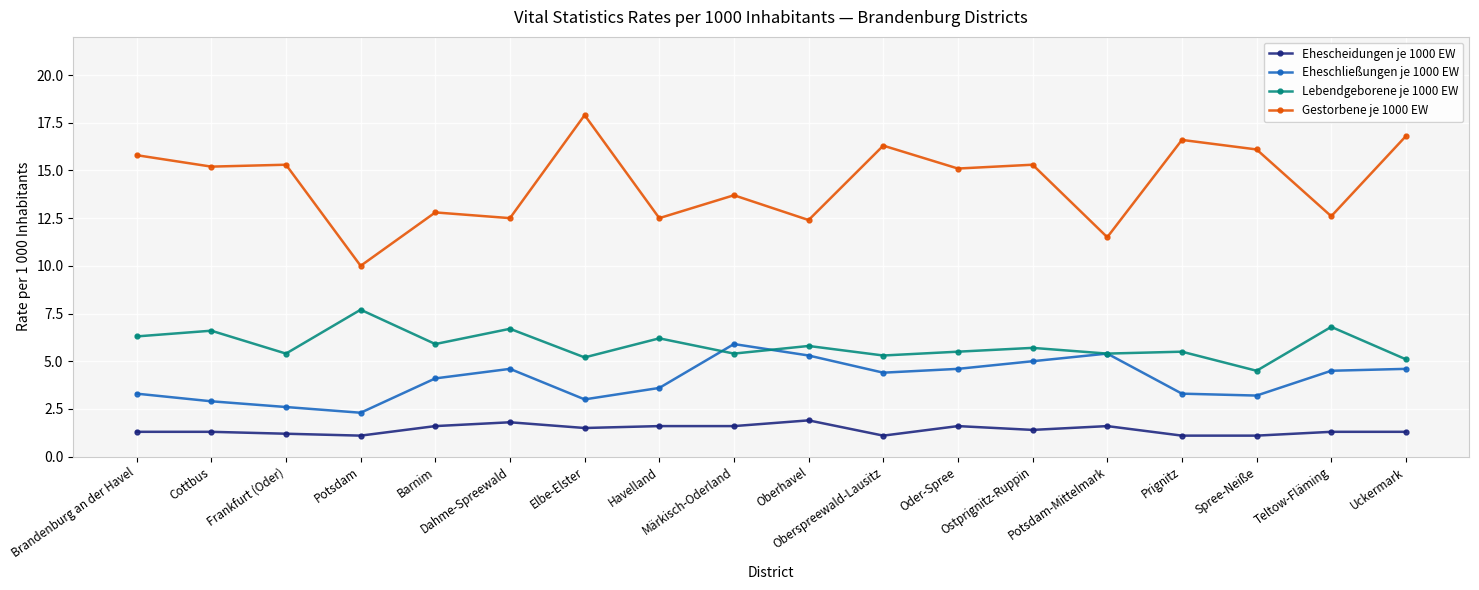

Reading left to right, extract all data points from this chart.

Ehescheidungen je 1000 EW: Brandenburg an der Havel=1.3	Cottbus=1.3	Frankfurt (Oder)=1.2	Potsdam=1.1	Barnim=1.6	Dahme-Spreewald=1.8	Elbe-Elster=1.5	Havelland=1.6	Märkisch-Oderland=1.6	Oberhavel=1.9	Oberspreewald-Lausitz=1.1	Oder-Spree=1.6	Ostprignitz-Ruppin=1.4	Potsdam-Mittelmark=1.6	Prignitz=1.1	Spree-Neiße=1.1	Teltow-Fläming=1.3	Uckermark=1.3
Eheschließungen je 1000 EW: Brandenburg an der Havel=3.3	Cottbus=2.9	Frankfurt (Oder)=2.6	Potsdam=2.3	Barnim=4.1	Dahme-Spreewald=4.6	Elbe-Elster=3.0	Havelland=3.6	Märkisch-Oderland=5.9	Oberhavel=5.3	Oberspreewald-Lausitz=4.4	Oder-Spree=4.6	Ostprignitz-Ruppin=5.0	Potsdam-Mittelmark=5.4	Prignitz=3.3	Spree-Neiße=3.2	Teltow-Fläming=4.5	Uckermark=4.6
Lebendgeborene je 1000 EW: Brandenburg an der Havel=6.3	Cottbus=6.6	Frankfurt (Oder)=5.4	Potsdam=7.7	Barnim=5.9	Dahme-Spreewald=6.7	Elbe-Elster=5.2	Havelland=6.2	Märkisch-Oderland=5.4	Oberhavel=5.8	Oberspreewald-Lausitz=5.3	Oder-Spree=5.5	Ostprignitz-Ruppin=5.7	Potsdam-Mittelmark=5.4	Prignitz=5.5	Spree-Neiße=4.5	Teltow-Fläming=6.8	Uckermark=5.1
Gestorbene je 1000 EW: Brandenburg an der Havel=15.8	Cottbus=15.2	Frankfurt (Oder)=15.3	Potsdam=10.0	Barnim=12.8	Dahme-Spreewald=12.5	Elbe-Elster=17.9	Havelland=12.5	Märkisch-Oderland=13.7	Oberhavel=12.4	Oberspreewald-Lausitz=16.3	Oder-Spree=15.1	Ostprignitz-Ruppin=15.3	Potsdam-Mittelmark=11.5	Prignitz=16.6	Spree-Neiße=16.1	Teltow-Fläming=12.6	Uckermark=16.8